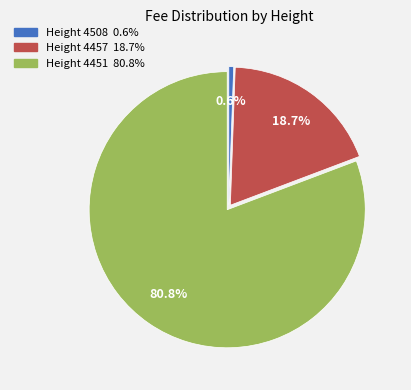

How many slices are in this pie chart?

3